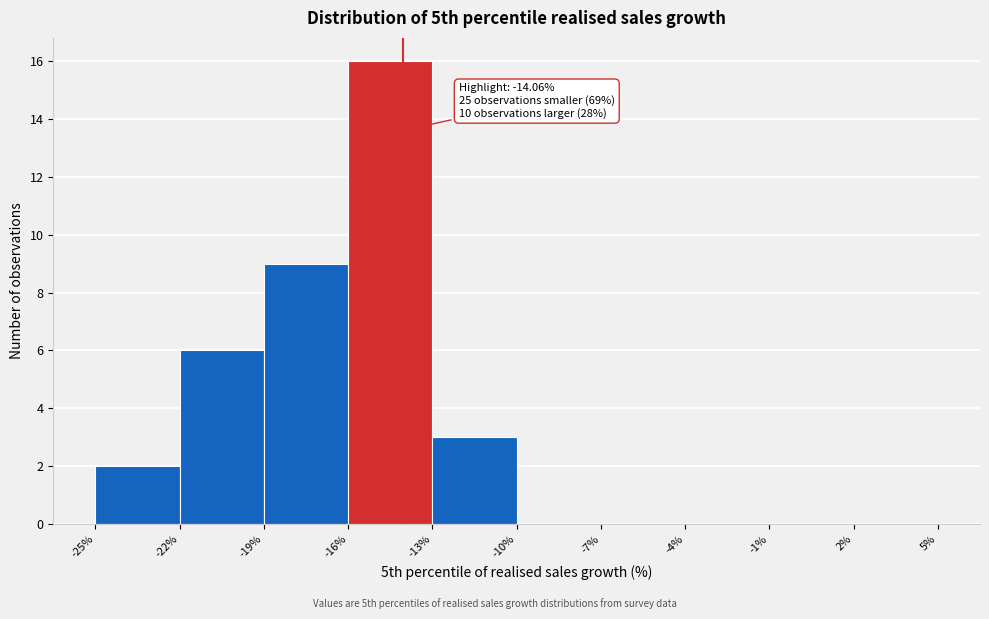

Which range on the x-axis has the tallest bar?

-16% to -13%